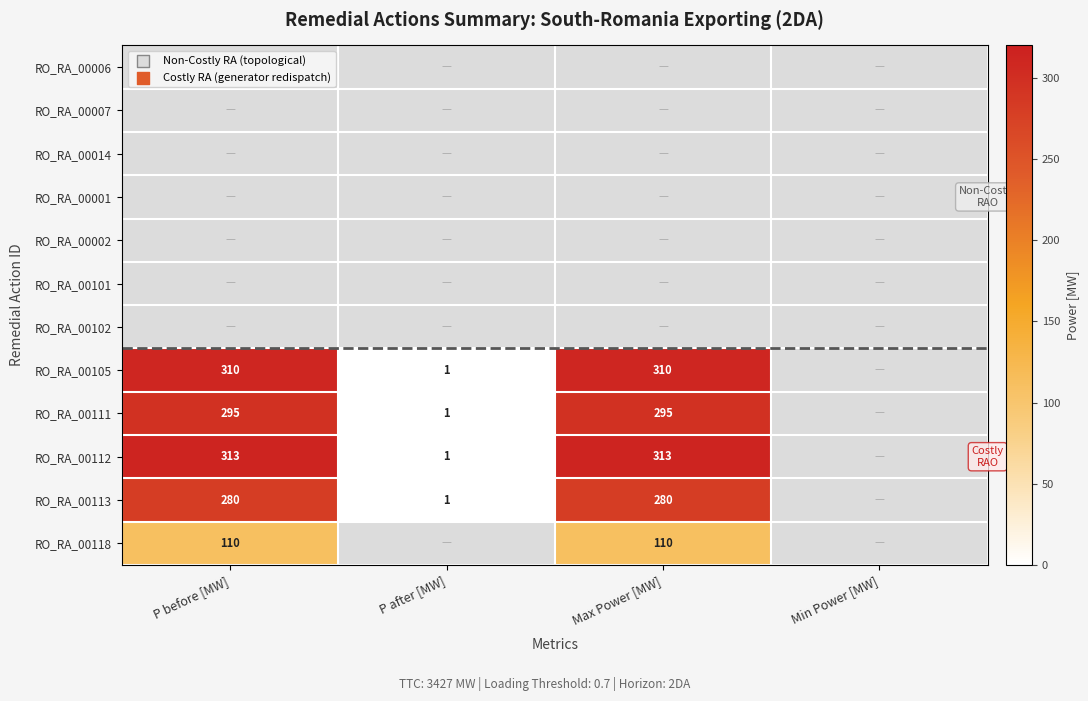

The RO_RA_00112 series shows 447 at Max Power [MW]. True or false?

False